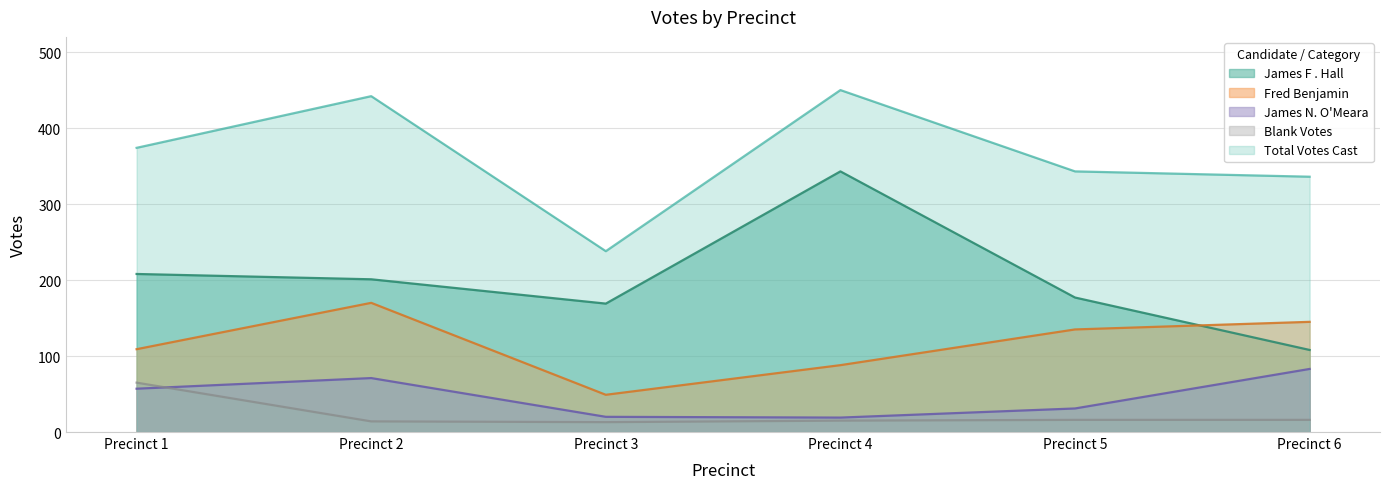

True or false: Fred Benjamin has a value of 145 at Precinct 6.

True